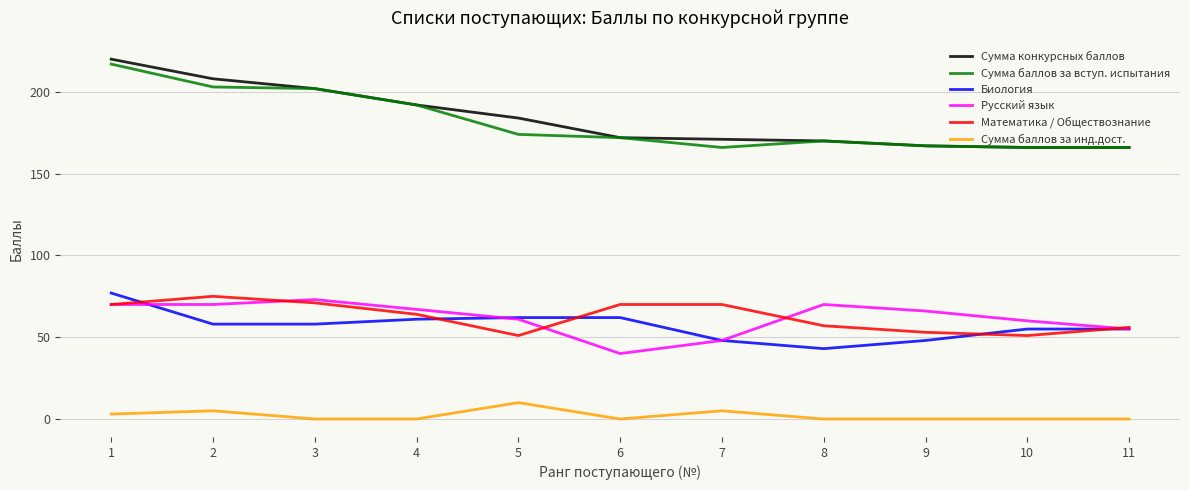

Which series has the widest spread of values?

Сумма конкурсных баллов